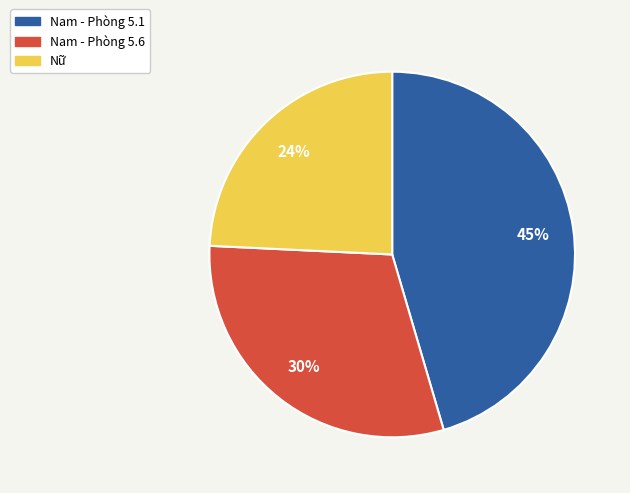

Is there any slice that represents more than half of the pie?

No